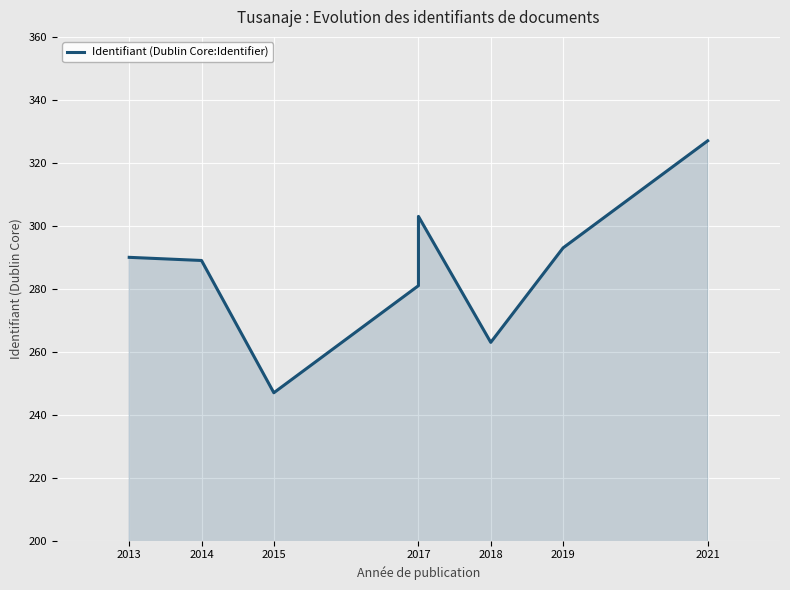

How many values are below 290?

4